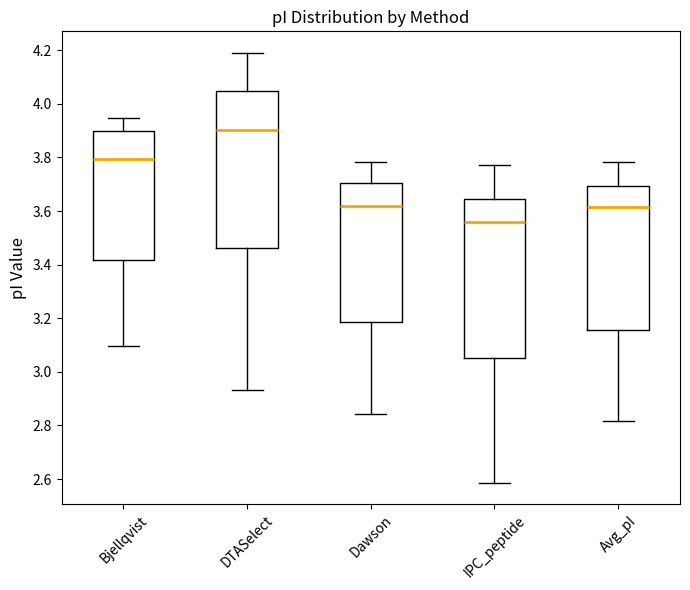

Reading left to right, transcribe this box plot: for each box, give where its median line is, the range the box spans, and where its two whiskers end, as read against the y-axis. The values are not printed on the chart, so give them approximately, as read against the axis.

Bjellqvist: median 3.80, box 3.42 to 3.90, whiskers 3.10 to 3.94
DTASelect: median 3.90, box 3.46 to 4.04, whiskers 2.94 to 4.20
Dawson: median 3.62, box 3.18 to 3.70, whiskers 2.84 to 3.78
IPC_peptide: median 3.56, box 3.06 to 3.64, whiskers 2.58 to 3.78
Avg_pI: median 3.62, box 3.16 to 3.70, whiskers 2.82 to 3.78